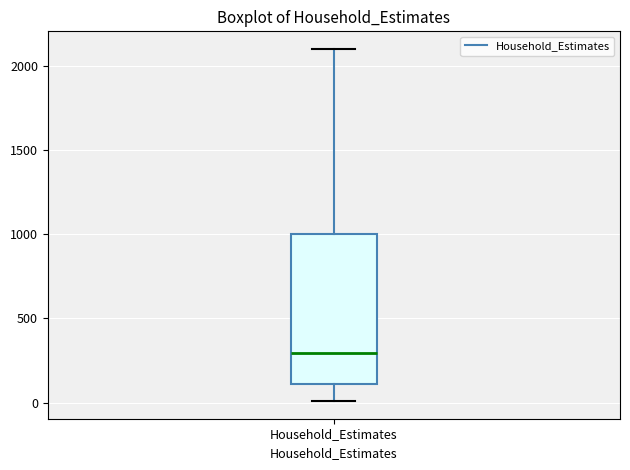

Transcribe this box plot: give where the median line is, the range the box spans, and where the two whiskers end, as read against the y-axis. The values are not printed on the chart, so give them approximately, as read against the axis.

median 300, box 100 to 1000, whiskers 0 to 2100